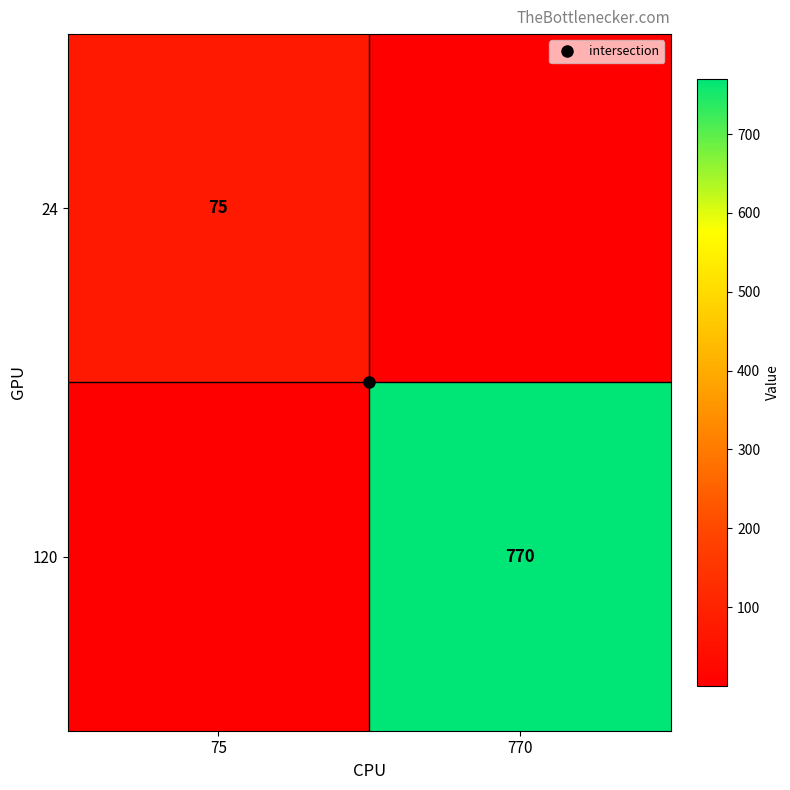

What is the difference between the maximum and minimum values in the 120 series?

770.0